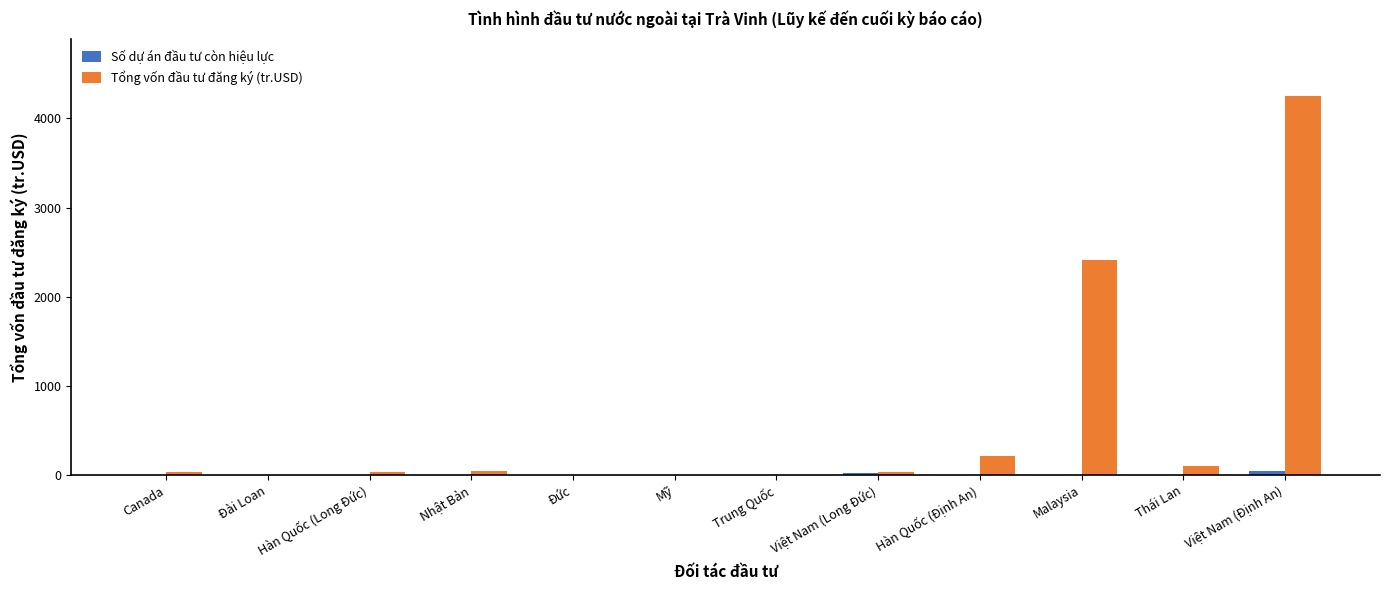

Between Hàn Quốc (Định An) and Malaysia, which series saw the biggest shift?

Tổng vốn đầu tư đăng ký (tr.USD)